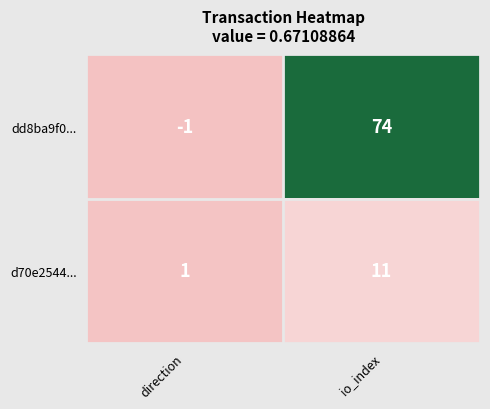

Which category has the lowest value in the dd8ba9f0... series?

direction